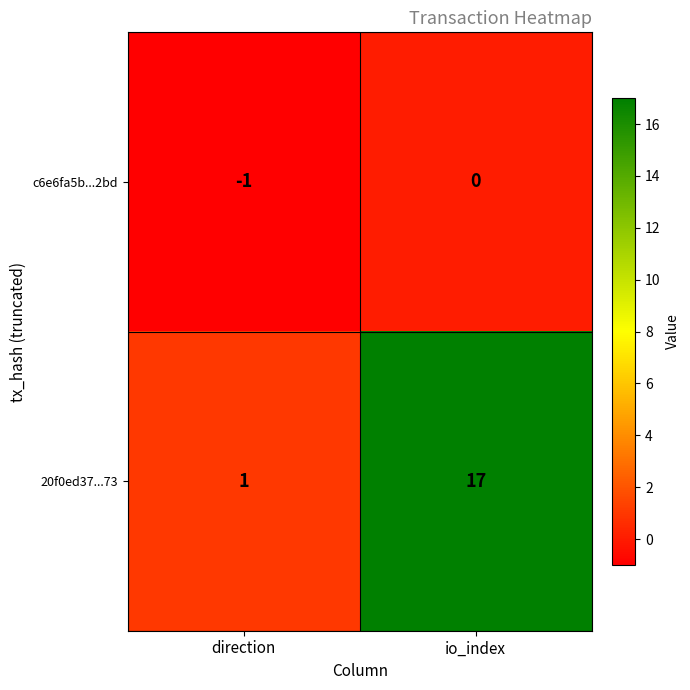

Which series changed the most between direction and io_index?

20f0ed37...73